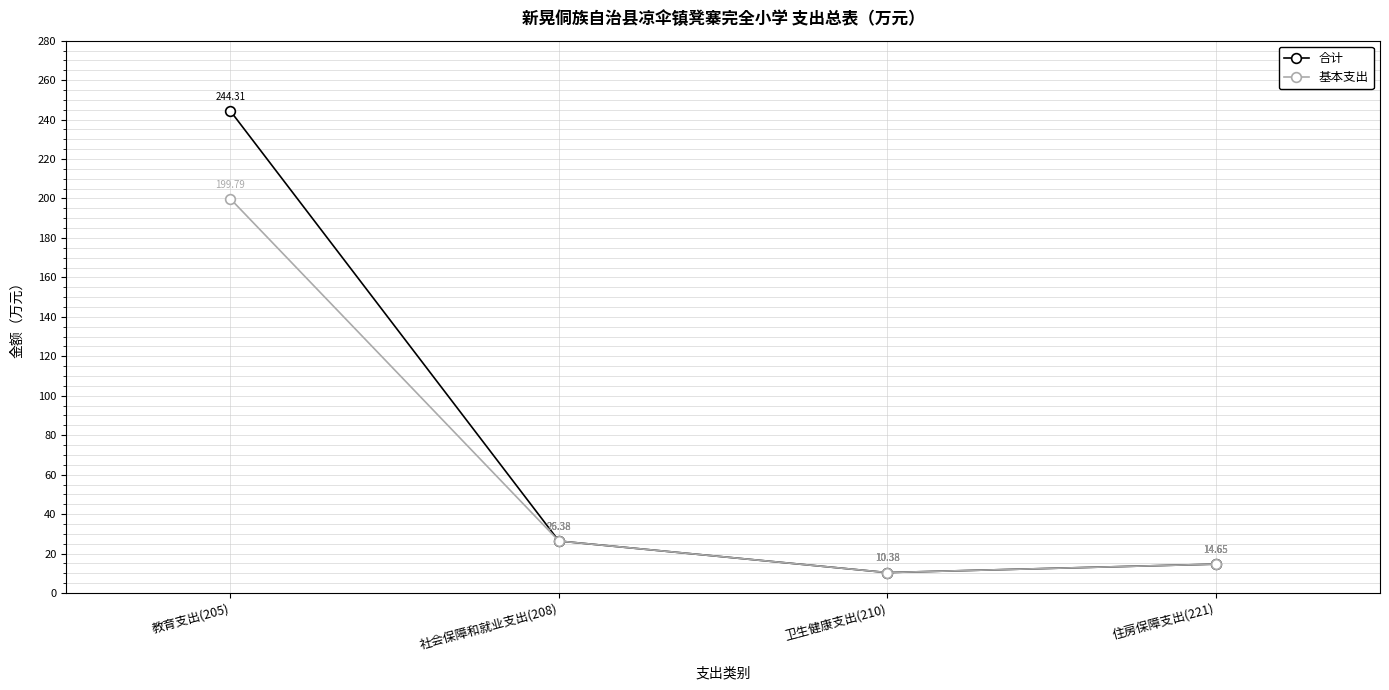

Which series has the widest spread of values?

合计